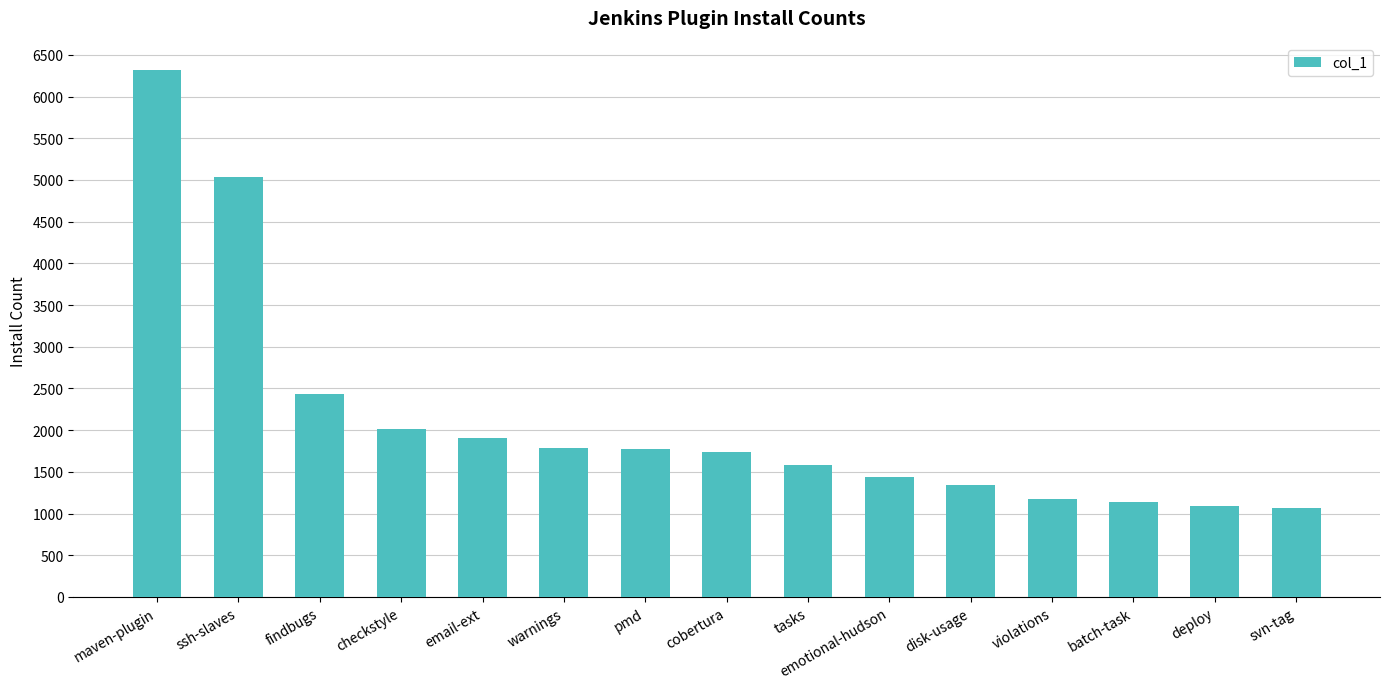

What is the label of the 9th bar from the right?

pmd